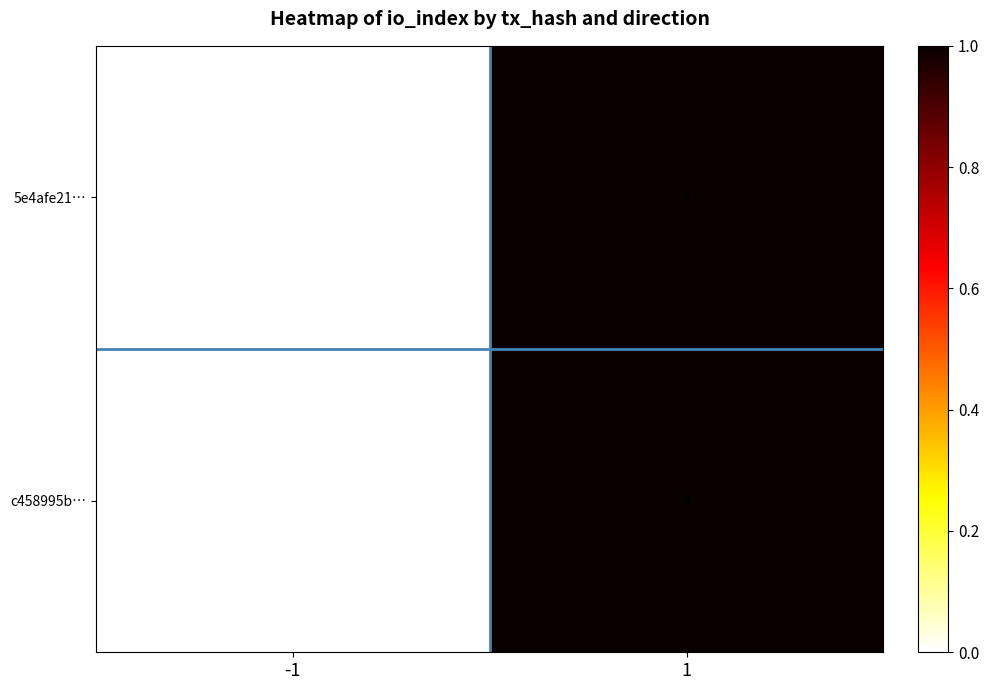

List the labels in order of c458995b… value, smallest first.

-1, 1